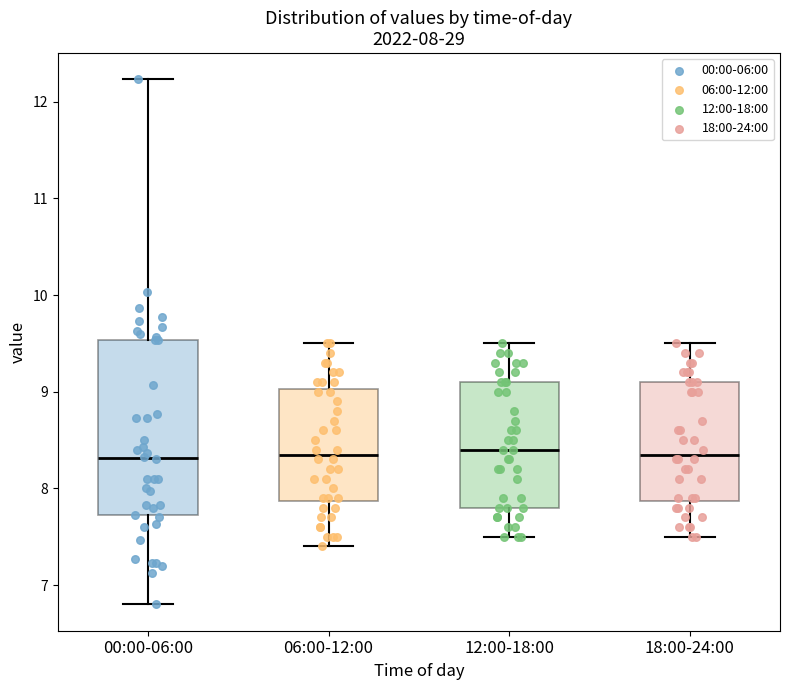

Which box is the tallest, from its lower edge to its upper edge?

00:00-06:00